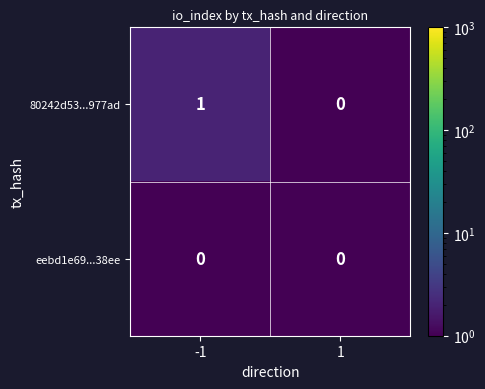

Which series has the largest range (max minus min)?

80242d53...977ad